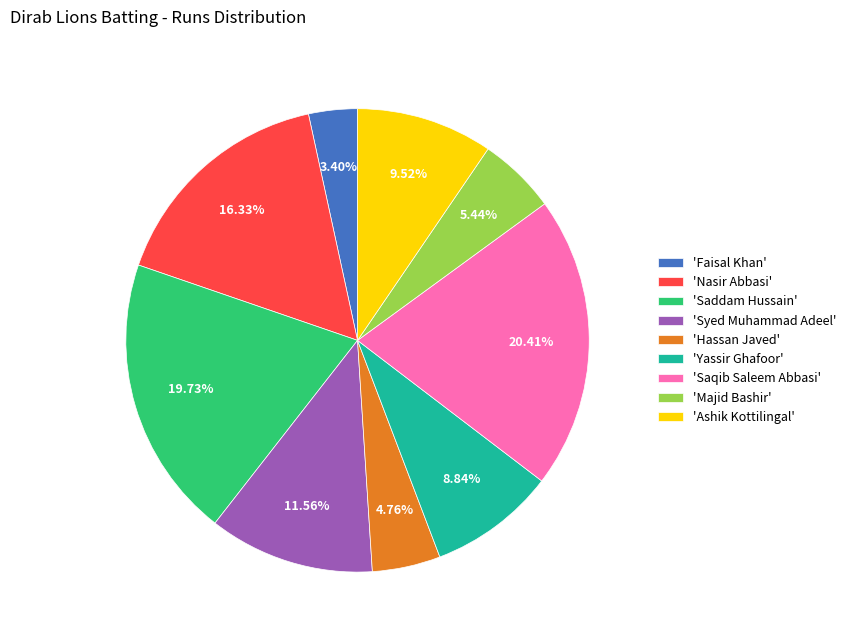

Approximately how many times larger is the value at 'Nasir Abbasi' compared to 'Saqib Saleem Abbasi'?

0.8